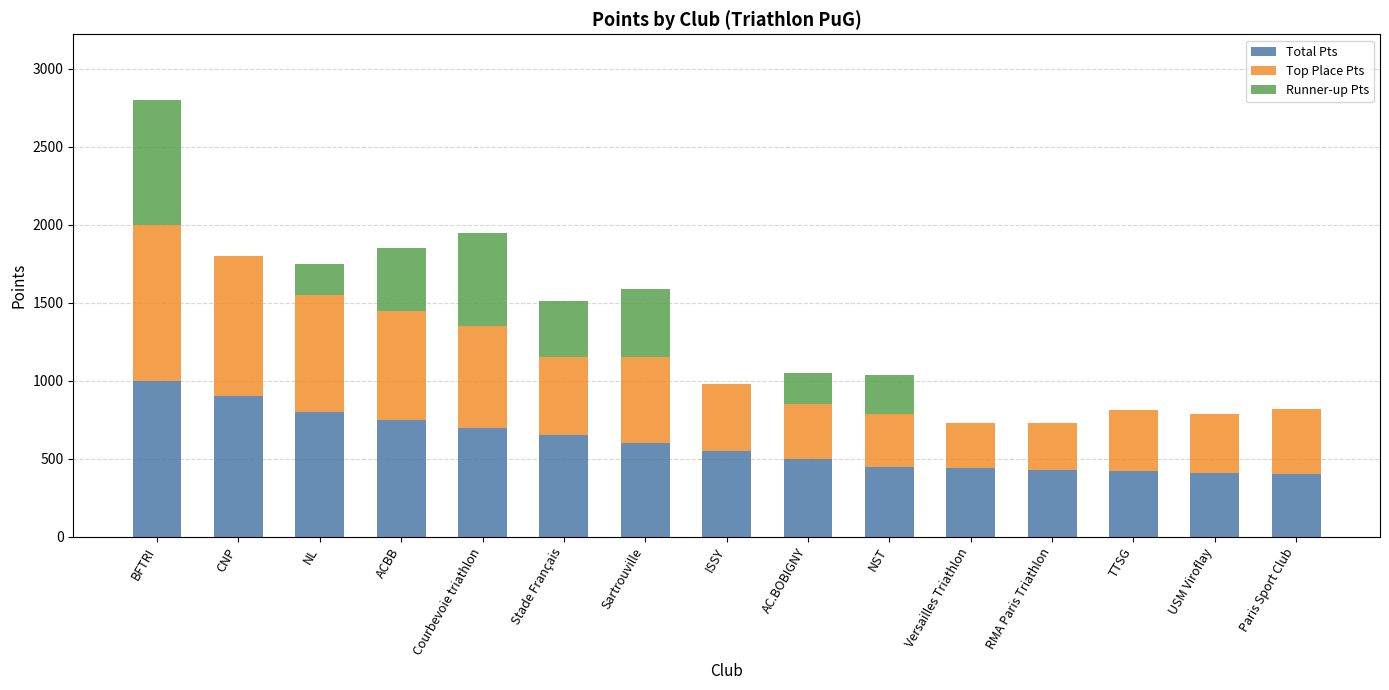

Which category has the highest value in the Total Pts series?

BFTRI